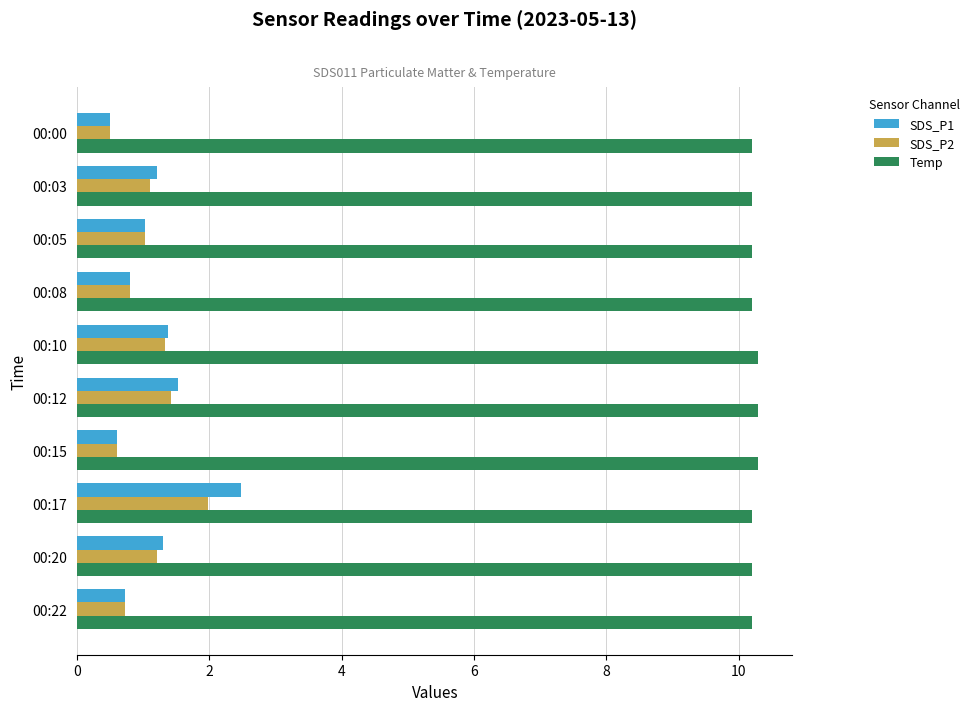

At how many categories does at least one series exceed 9?

10